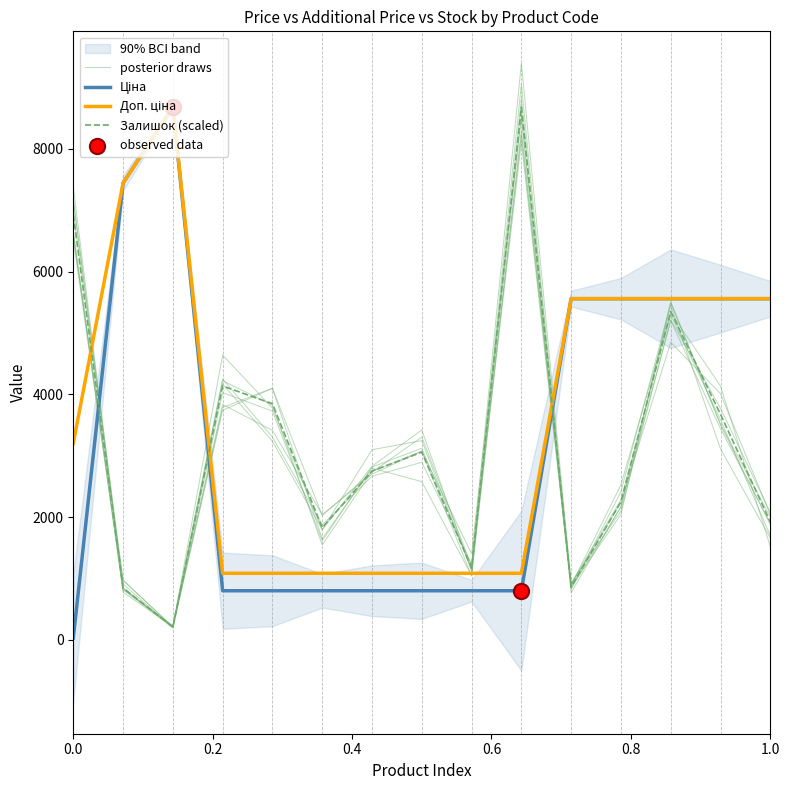

Which series contains the lowest Y value?

Ціна